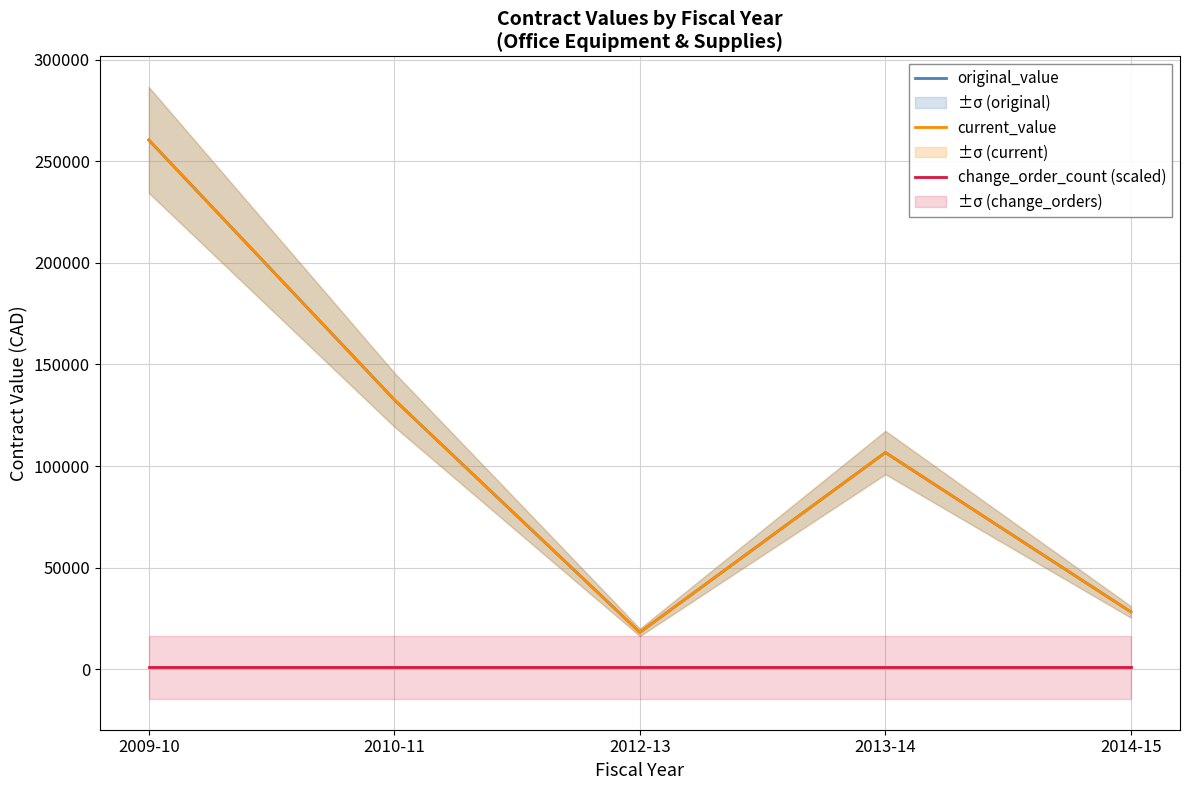

The current_value series shows 18139.9 at 2012-13. True or false?

True